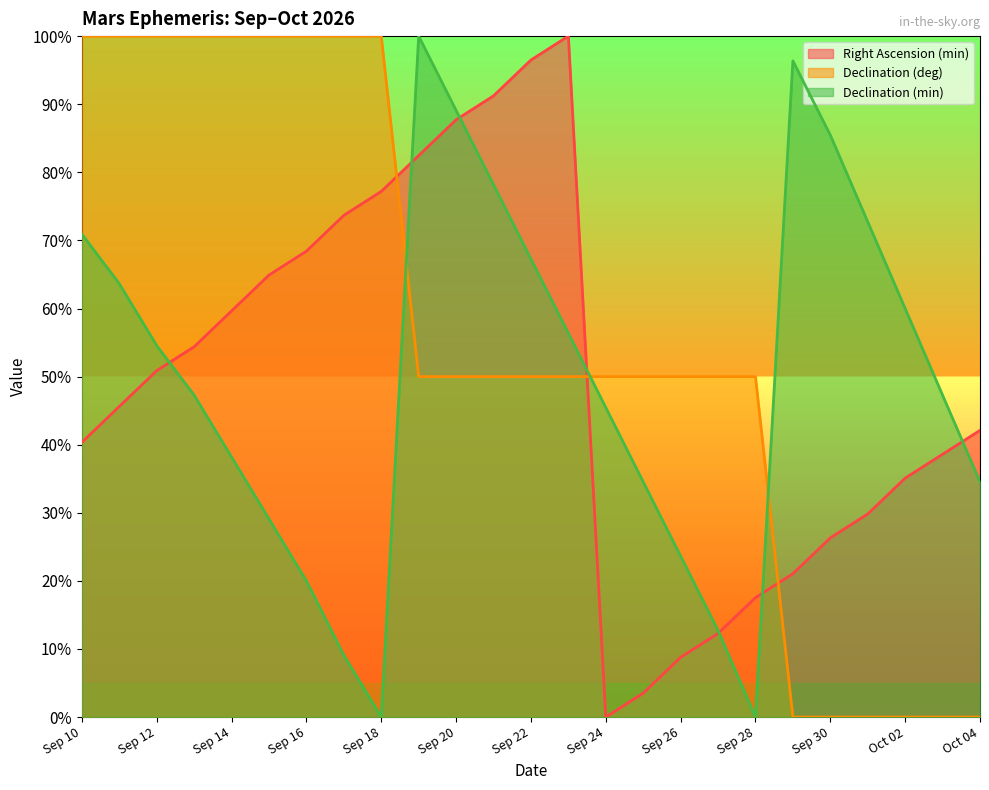

At how many categories does at least one series exceed 53?

18